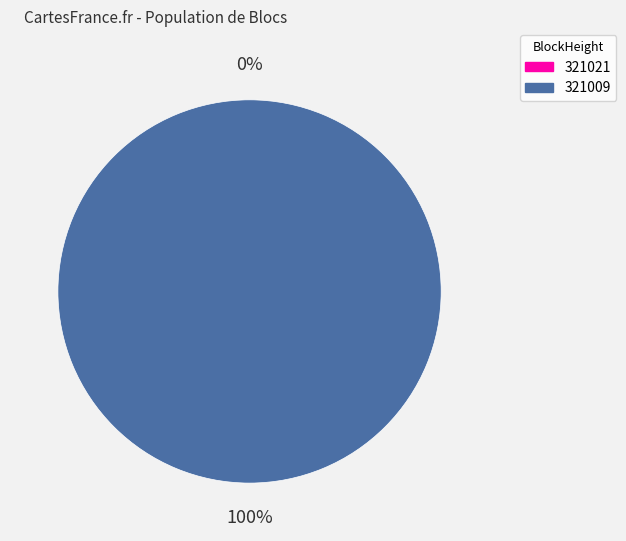

Combined, do 321009 and 321021 account for over 50%?

Yes